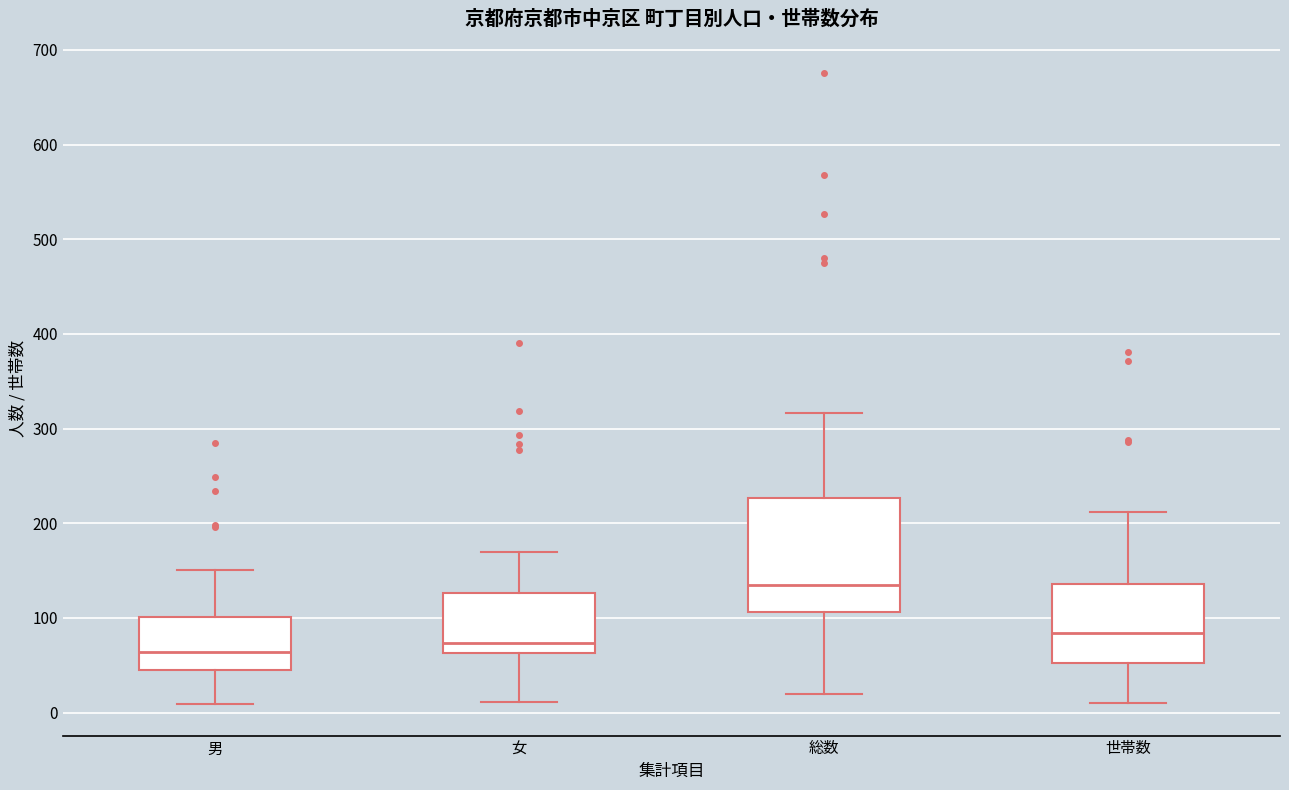

Which box is the tallest, from its lower edge to its upper edge?

総数